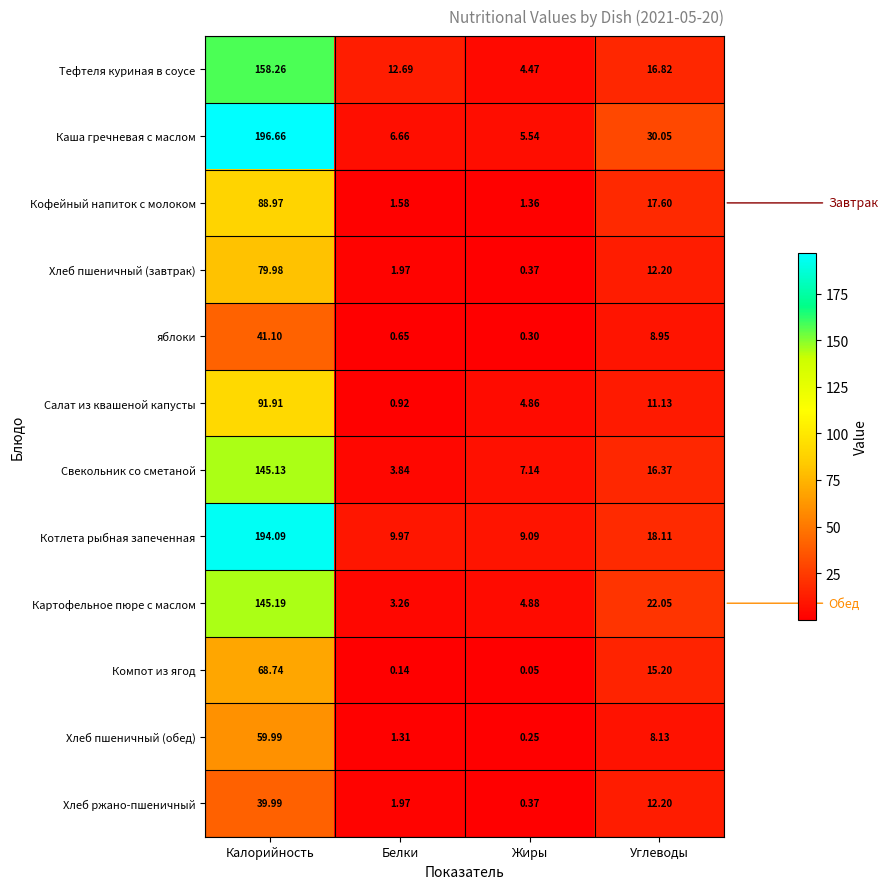

List the series in order of their peak value, lowest first.

Хлеб ржано-пшеничный, яблоки, Хлеб пшеничный (обед), Компот из ягод, Хлеб пшеничный (завтрак), Кофейный напиток с молоком, Салат из квашеной капусты, Свекольник со сметаной, Картофельное пюре с маслом, Тефтеля куриная в соусе, Котлета рыбная запеченная, Каша гречневая с маслом